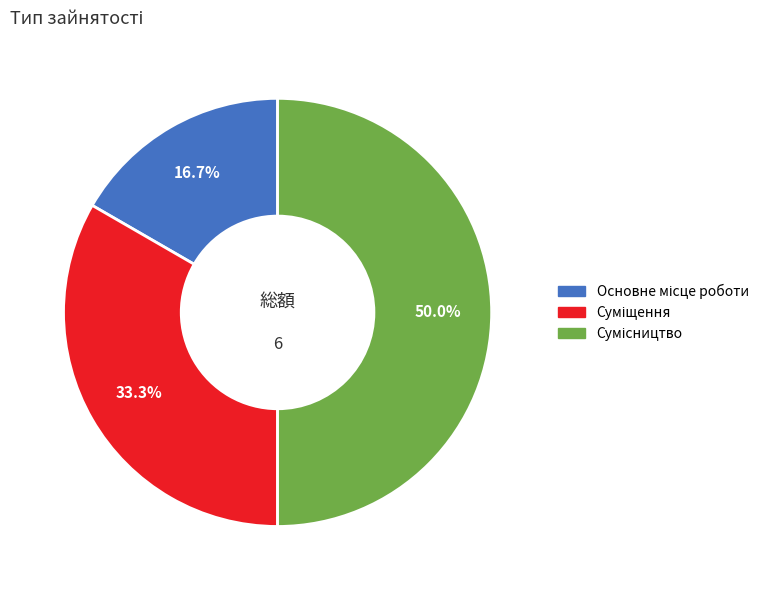

True or false: Сумісництво accounts for 38% of the total.

False